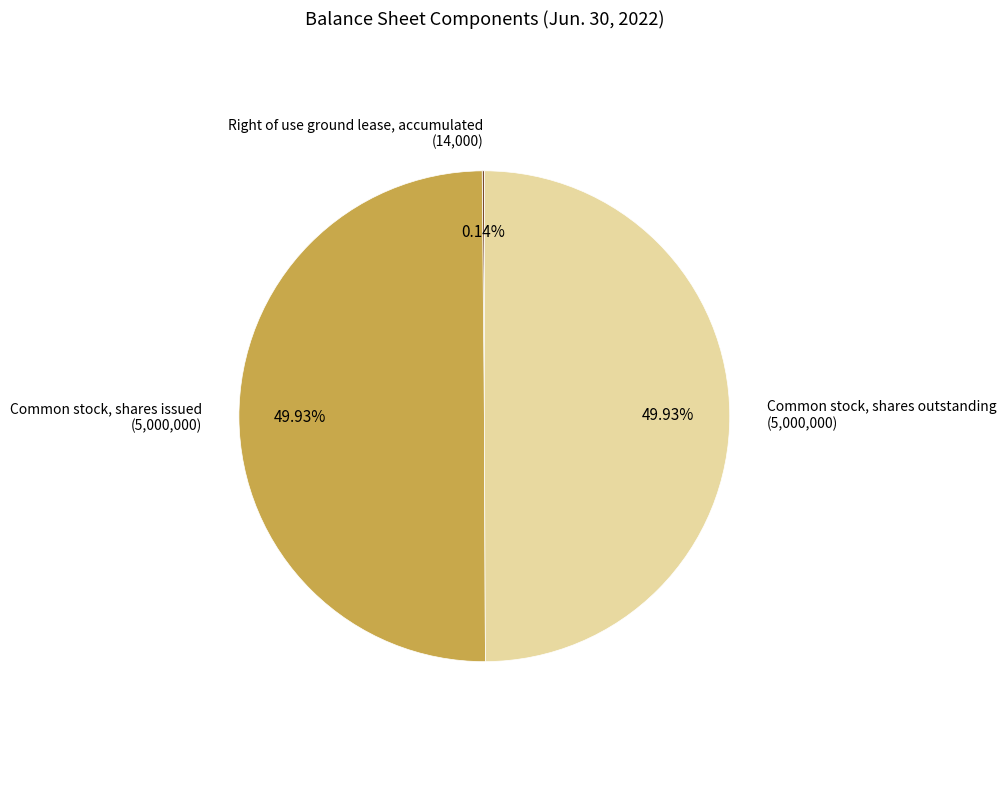

Is there any slice that represents more than half of the pie?

No